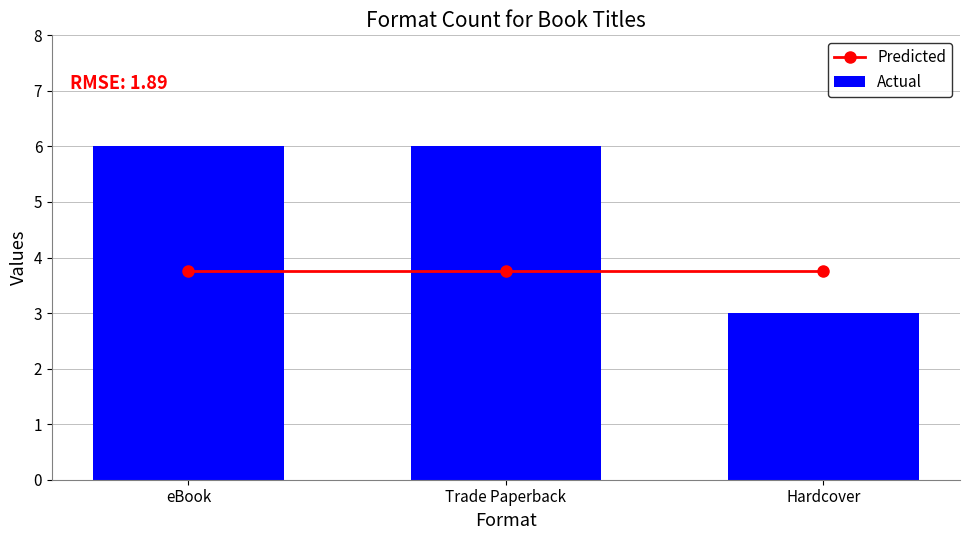

Reading right to left, extract all data points from this chart.

Predicted: Hardcover=3.8	Trade Paperback=3.8	eBook=3.8
Actual: Hardcover=3.0	Trade Paperback=6.0	eBook=6.0